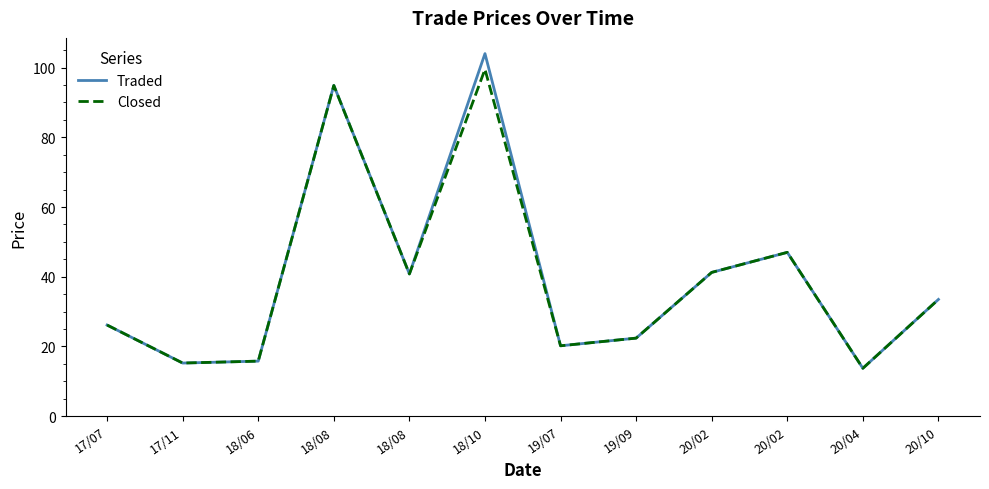

At which category does Traded reach its first local peak?

18/08